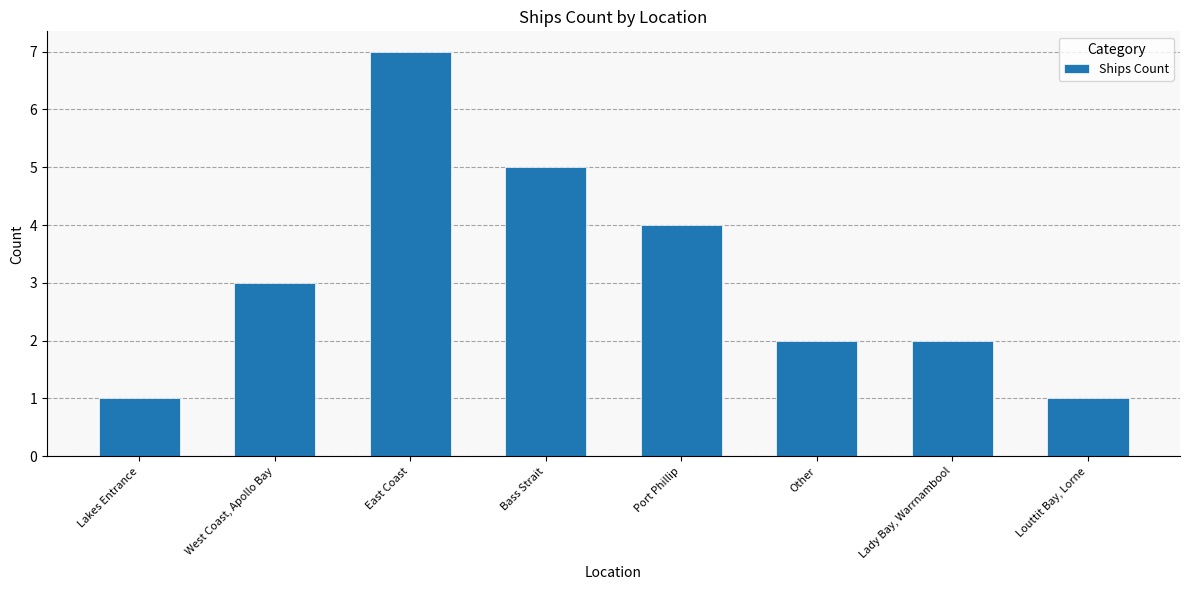

What is the greatest value displayed?

7